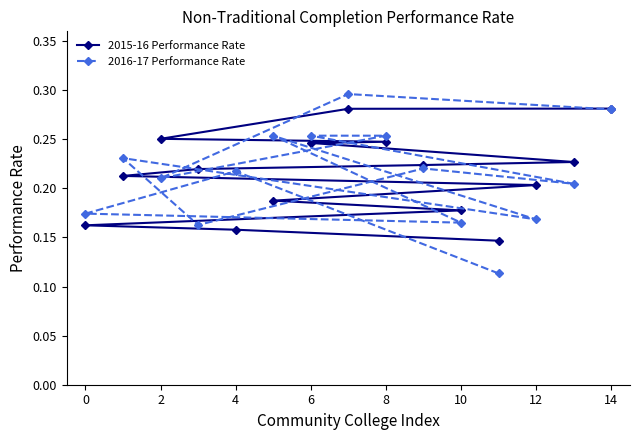

How many data points does each series have?

15